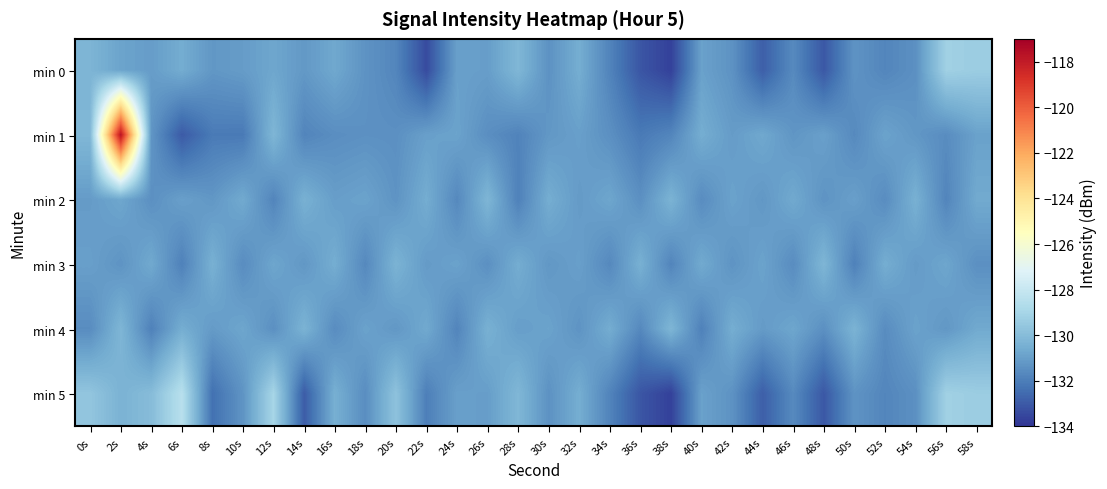

What is the smallest value displayed?

-133.7